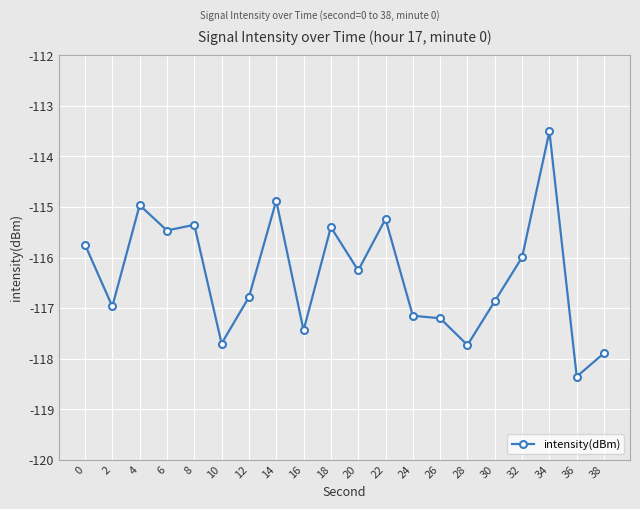

Where is the first local maximum?

4